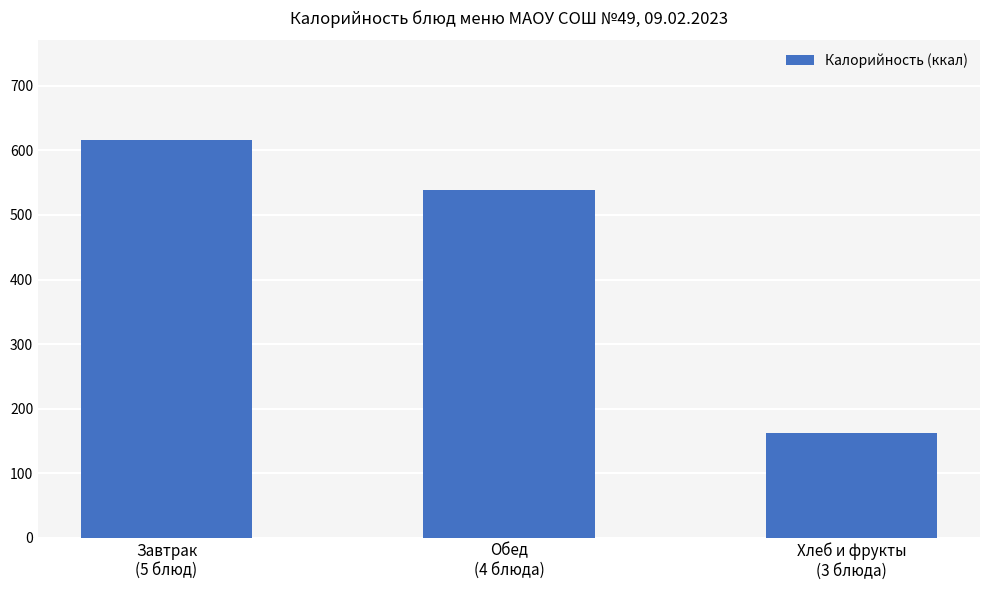

What is the average value?

439.1